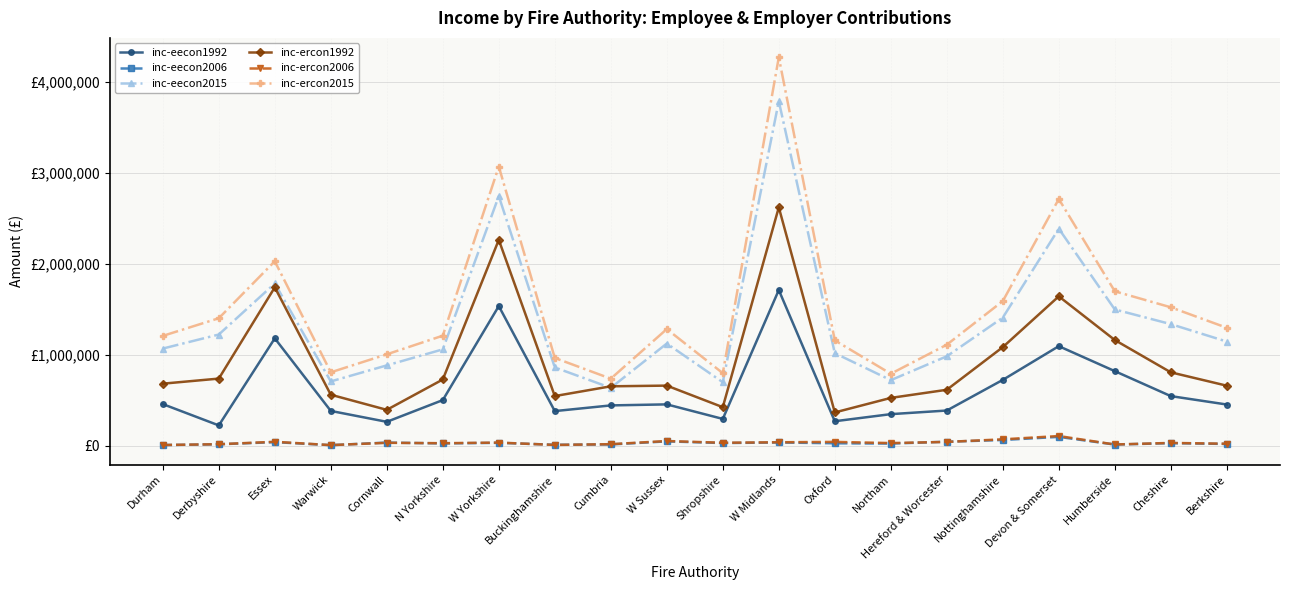

True or false: inc-eecon2006 has more than 1 points higher than both neighbors.

True